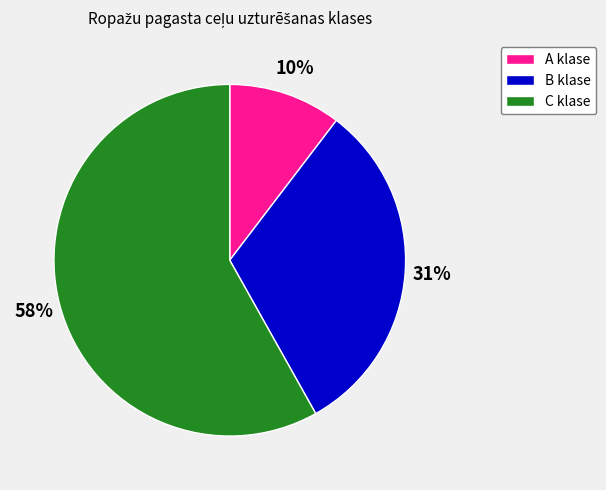

To the nearest percent, what portion does A klase represent?

10%